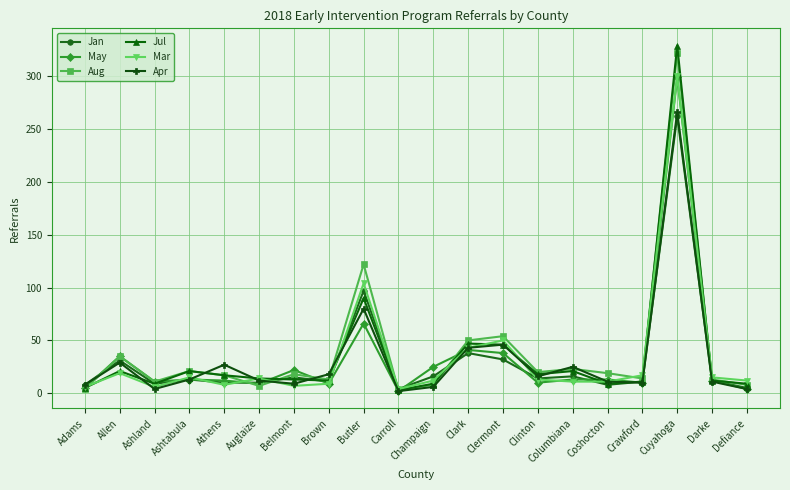

Which series has the widest spread of values?

Jul